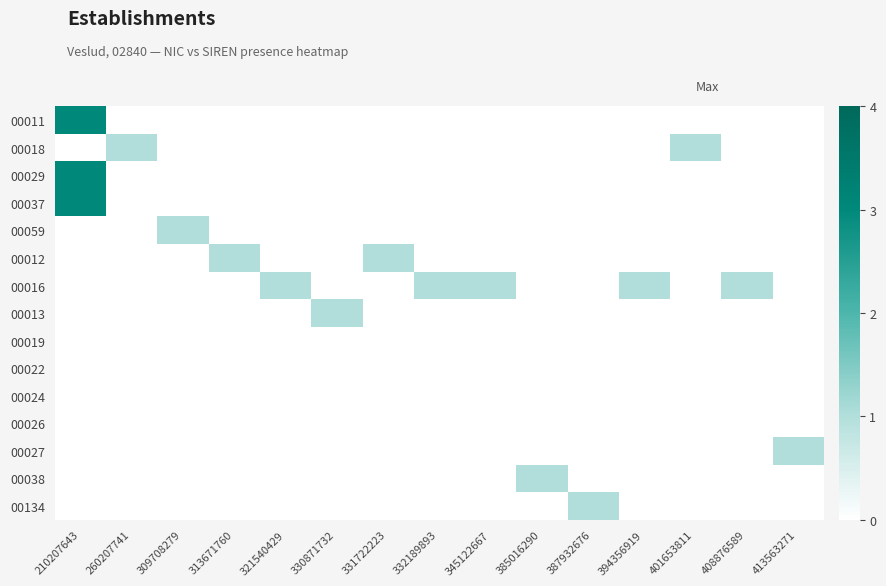

Reading left to right, transcribe all the data shown in this chart.

00011: 210207643=3	260207741=0	309708279=0	313671760=0	321540429=0	330871732=0	331722223=0	332189893=0	345122667=0	385016290=0	387932676=0	394356919=0	401653811=0	408876589=0	413563271=0
00018: 210207643=0	260207741=1	309708279=0	313671760=0	321540429=0	330871732=0	331722223=0	332189893=0	345122667=0	385016290=0	387932676=0	394356919=0	401653811=1	408876589=0	413563271=0
00029: 210207643=3	260207741=0	309708279=0	313671760=0	321540429=0	330871732=0	331722223=0	332189893=0	345122667=0	385016290=0	387932676=0	394356919=0	401653811=0	408876589=0	413563271=0
00037: 210207643=3	260207741=0	309708279=0	313671760=0	321540429=0	330871732=0	331722223=0	332189893=0	345122667=0	385016290=0	387932676=0	394356919=0	401653811=0	408876589=0	413563271=0
00059: 210207643=0	260207741=0	309708279=1	313671760=0	321540429=0	330871732=0	331722223=0	332189893=0	345122667=0	385016290=0	387932676=0	394356919=0	401653811=0	408876589=0	413563271=0
00012: 210207643=0	260207741=0	309708279=0	313671760=1	321540429=0	330871732=0	331722223=1	332189893=0	345122667=0	385016290=0	387932676=0	394356919=0	401653811=0	408876589=0	413563271=0
00016: 210207643=0	260207741=0	309708279=0	313671760=0	321540429=1	330871732=0	331722223=0	332189893=1	345122667=1	385016290=0	387932676=0	394356919=1	401653811=0	408876589=1	413563271=0
00013: 210207643=0	260207741=0	309708279=0	313671760=0	321540429=0	330871732=1	331722223=0	332189893=0	345122667=0	385016290=0	387932676=0	394356919=0	401653811=0	408876589=0	413563271=0
00019: 210207643=0	260207741=0	309708279=0	313671760=0	321540429=0	330871732=0	331722223=0	332189893=0	345122667=0	385016290=0	387932676=0	394356919=0	401653811=0	408876589=0	413563271=0
00022: 210207643=0	260207741=0	309708279=0	313671760=0	321540429=0	330871732=0	331722223=0	332189893=0	345122667=0	385016290=0	387932676=0	394356919=0	401653811=0	408876589=0	413563271=0
00024: 210207643=0	260207741=0	309708279=0	313671760=0	321540429=0	330871732=0	331722223=0	332189893=0	345122667=0	385016290=0	387932676=0	394356919=0	401653811=0	408876589=0	413563271=0
00026: 210207643=0	260207741=0	309708279=0	313671760=0	321540429=0	330871732=0	331722223=0	332189893=0	345122667=0	385016290=0	387932676=0	394356919=0	401653811=0	408876589=0	413563271=0
00027: 210207643=0	260207741=0	309708279=0	313671760=0	321540429=0	330871732=0	331722223=0	332189893=0	345122667=0	385016290=0	387932676=0	394356919=0	401653811=0	408876589=0	413563271=1
00038: 210207643=0	260207741=0	309708279=0	313671760=0	321540429=0	330871732=0	331722223=0	332189893=0	345122667=0	385016290=1	387932676=0	394356919=0	401653811=0	408876589=0	413563271=0
00134: 210207643=0	260207741=0	309708279=0	313671760=0	321540429=0	330871732=0	331722223=0	332189893=0	345122667=0	385016290=0	387932676=1	394356919=0	401653811=0	408876589=0	413563271=0